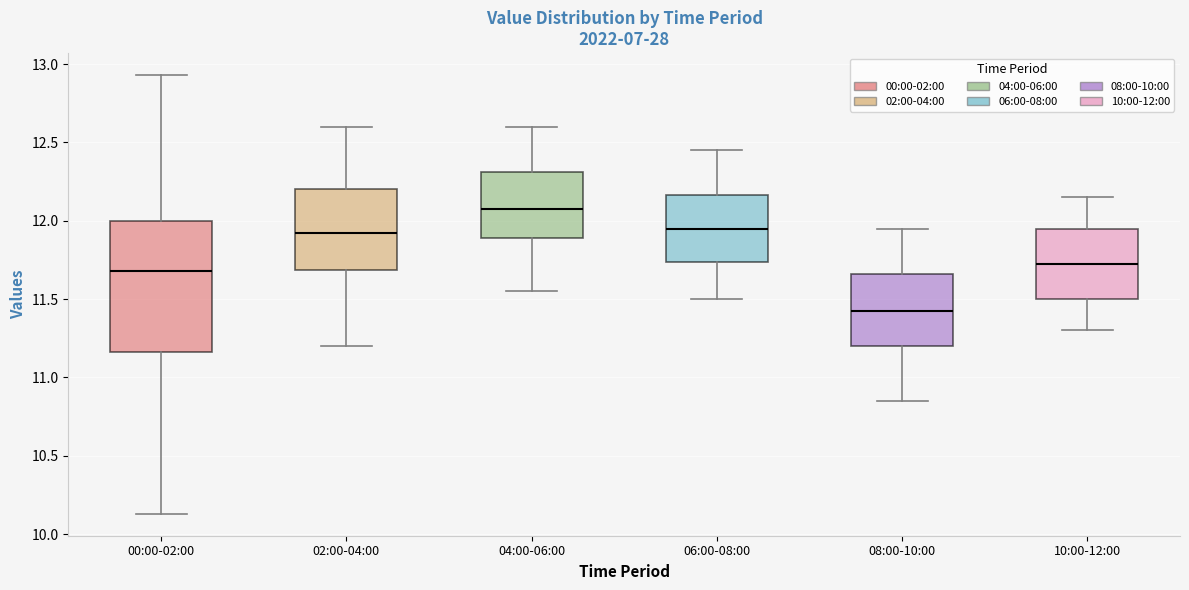

Which box's median line is the lowest?

08:00-10:00